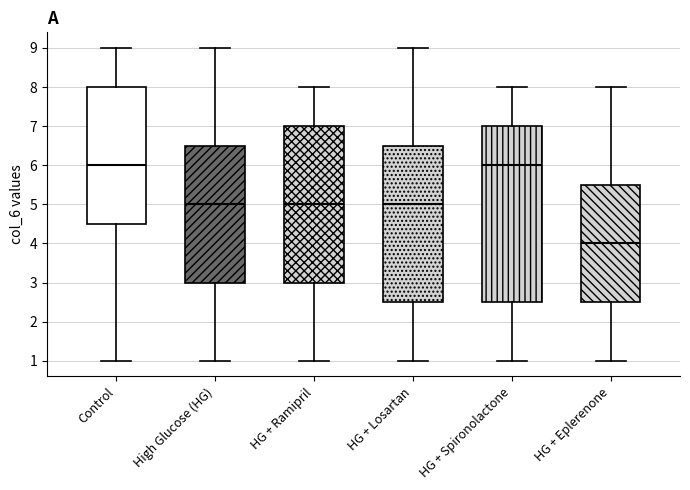

Reading left to right, transcribe this box plot: for each box, give where its median line is, the range the box spans, and where its two whiskers end, as read against the y-axis. The values are not printed on the chart, so give them approximately, as read against the axis.

Control: median 6.0, box 4.5 to 8.0, whiskers 1.0 to 9.0
High Glucose (HG): median 5.0, box 3.0 to 6.5, whiskers 1.0 to 9.0
HG + Ramipril: median 5.0, box 3.0 to 7.0, whiskers 1.0 to 8.0
HG + Losartan: median 5.0, box 2.5 to 6.5, whiskers 1.0 to 9.0
HG + Spironolactone: median 6.0, box 2.5 to 7.0, whiskers 1.0 to 8.0
HG + Eplerenone: median 4.0, box 2.5 to 5.5, whiskers 1.0 to 8.0